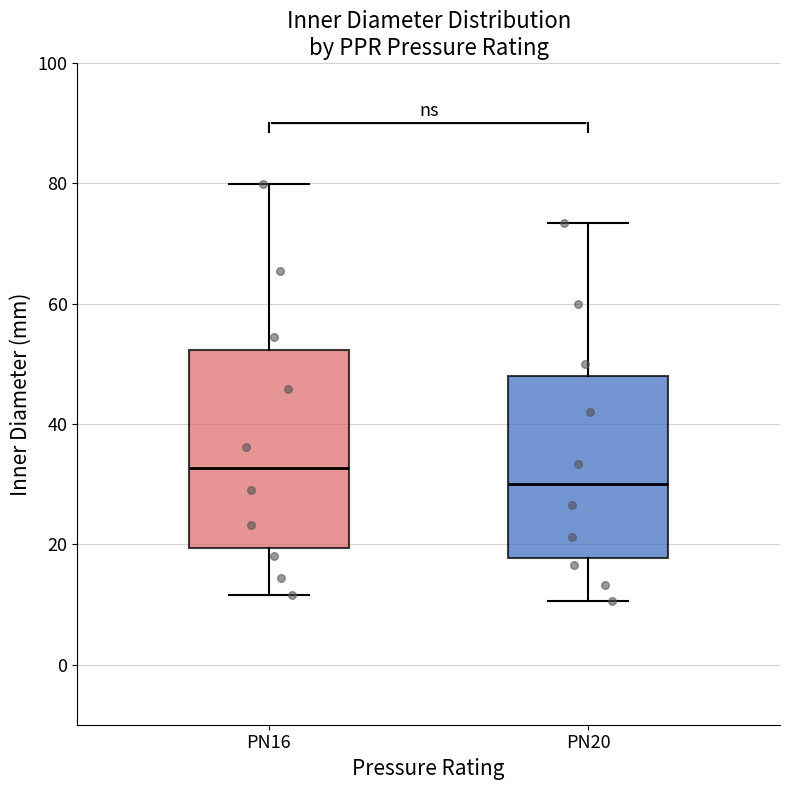

Which box has the highest median line?

PN16